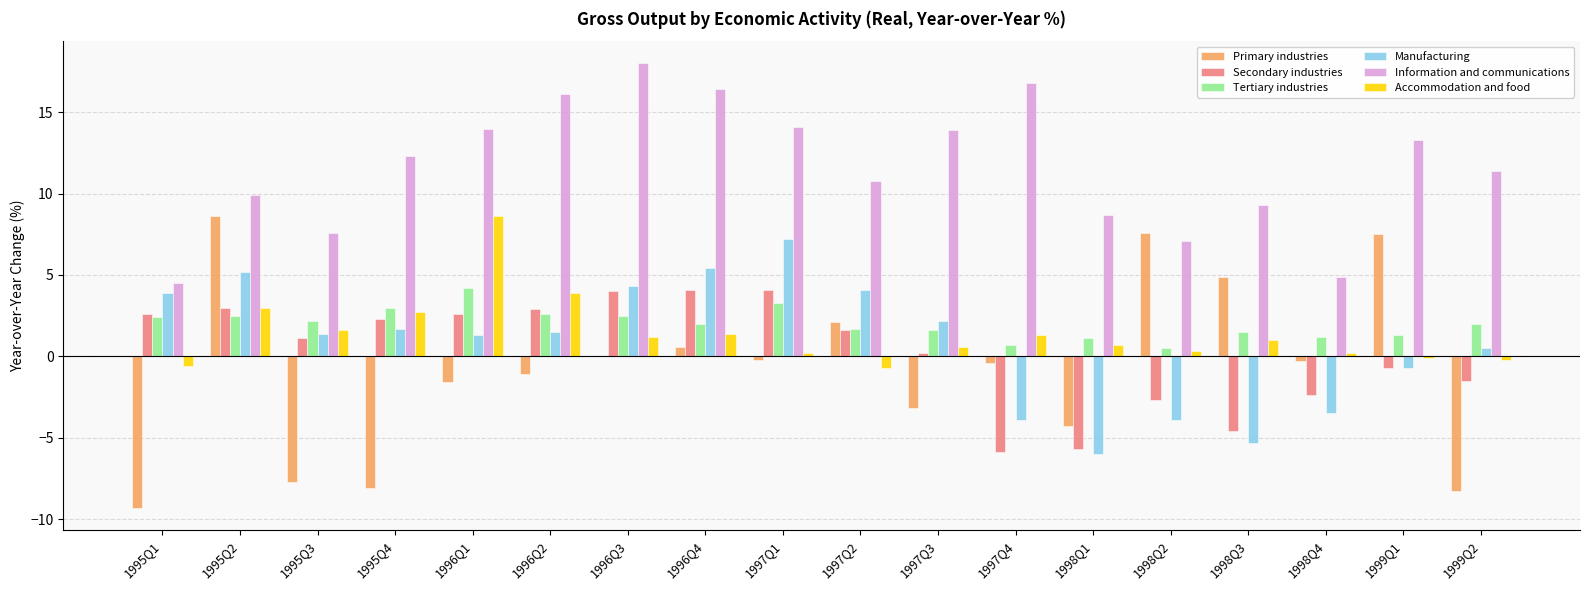

What is the sum of all Information and communications values?

209.1